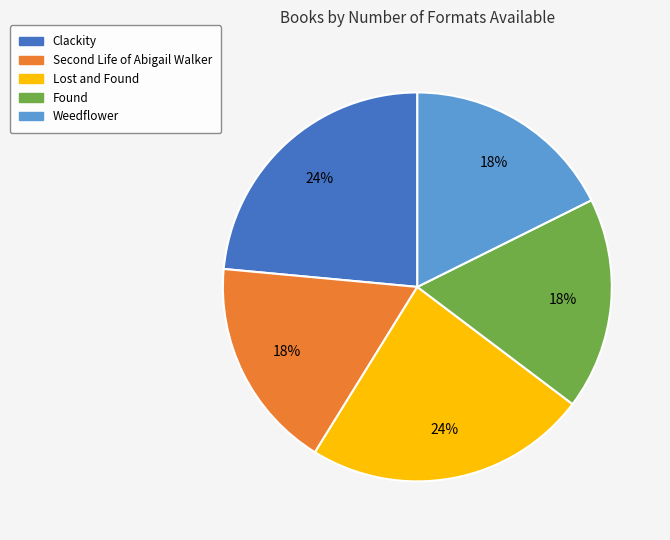

Is Clackity the majority of the pie?

No